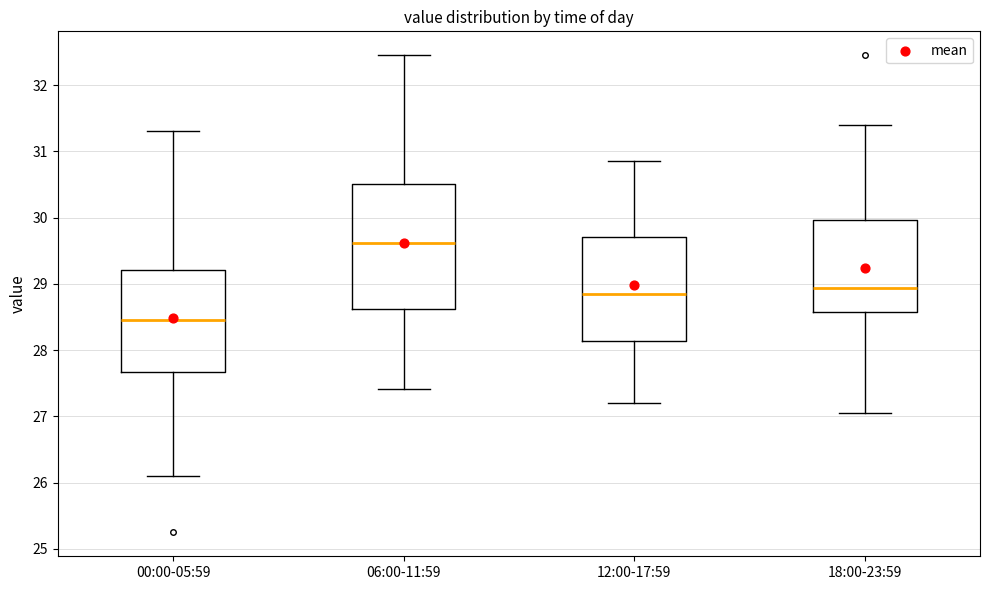

Comparing the boxes themselves (not the whiskers), which one is the tallest?

06:00-11:59